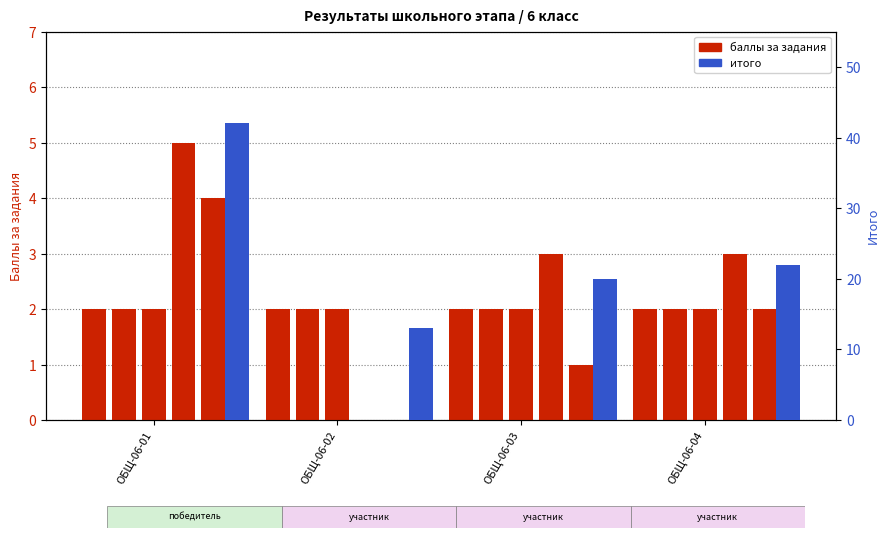

Reading right to left, transcribe all the data shown in this chart.

задание 1: 2	2	2	2
задание 6: 2	2	2	2
задание 7: 2	2	2	2
задание 12: 3	3	0	5
задание 14: 2	1	0	4
итого: 22	20	13	42